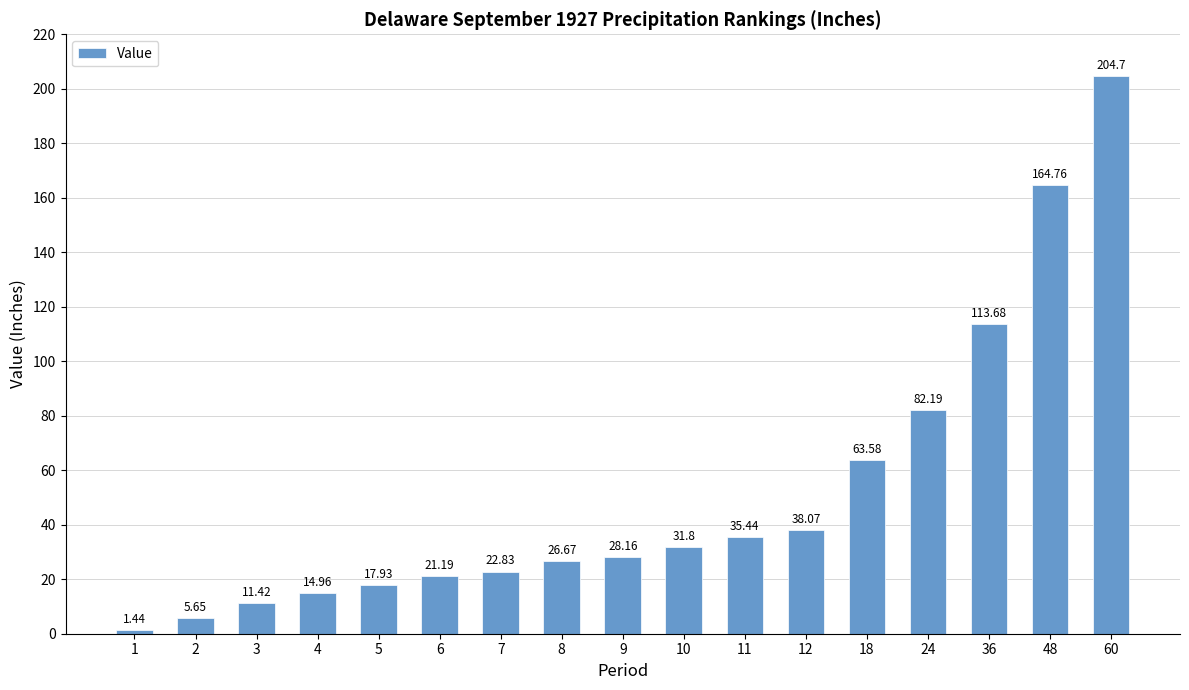

True or false: the data shows 108.8 at 18.

False